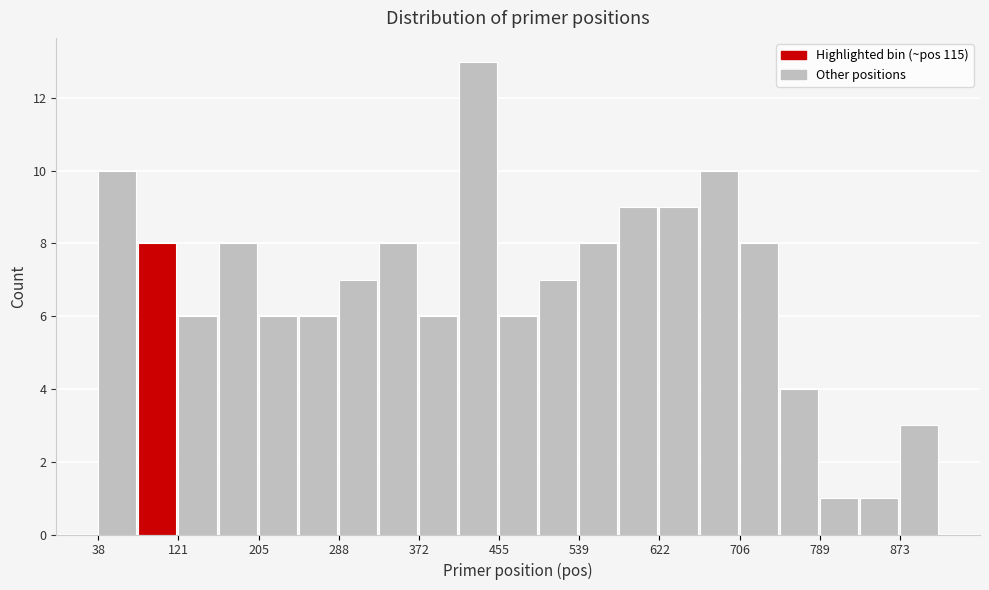

Reading left to right, list every bar in this chart as the range it spans on the x-axis followed by its height. Neither the bar edges nor the heights are printed on the chart, so give them approximately, as read against the axes.

40 to 80: 10
80 to 120: 8
120 to 160: 6
160 to 210: 8
210 to 250: 6
250 to 290: 6
290 to 330: 7
330 to 370: 8
370 to 410: 6
410 to 460: 13
460 to 500: 6
500 to 540: 7
540 to 580: 8
580 to 620: 9
620 to 660: 9
660 to 710: 10
710 to 750: 8
750 to 790: 4
790 to 830: 1
830 to 870: 1
870 to 920: 3